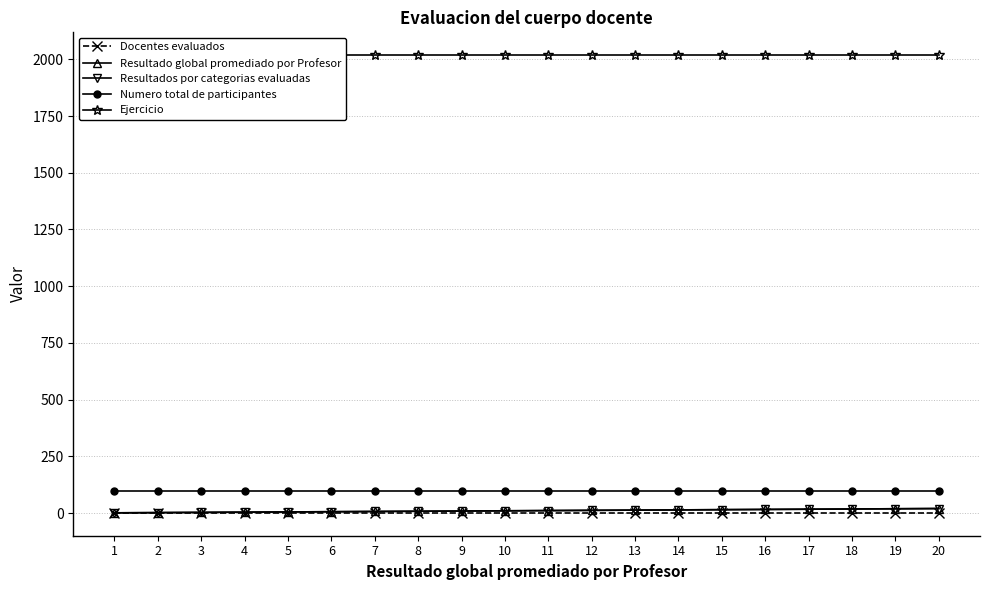

What is the average value of the Resultado global promediado por Profesor series?

10